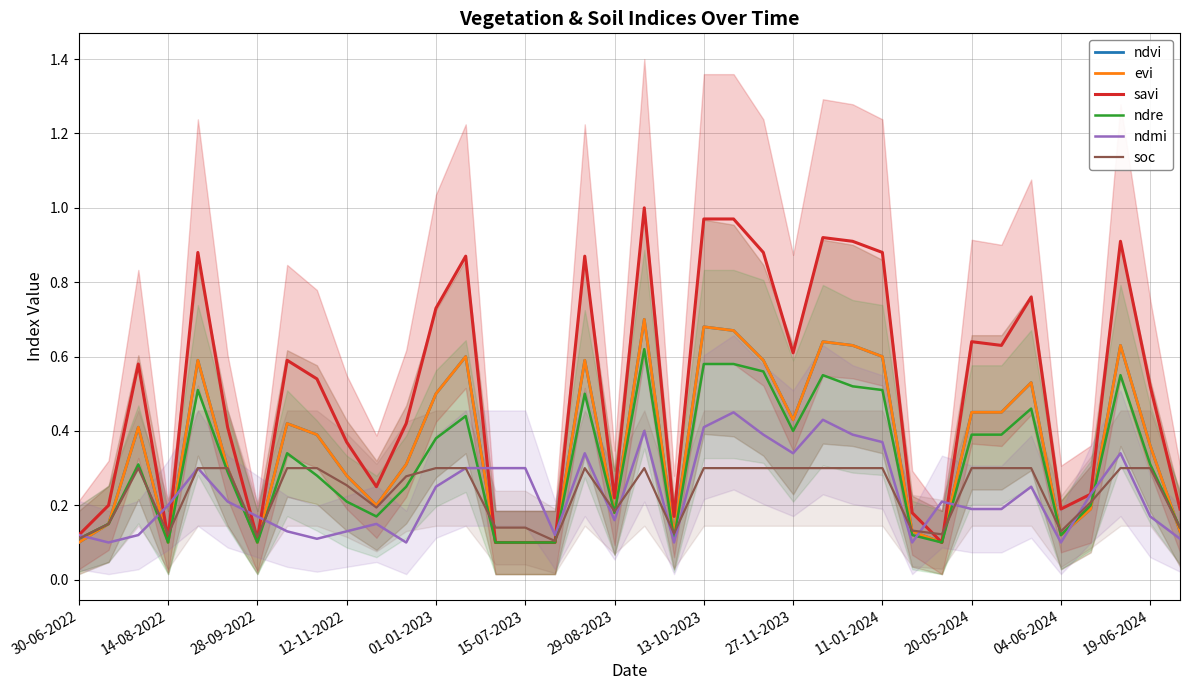

Between 30-06-2022 and 28-09-2022, which series saw the biggest shift?

savi